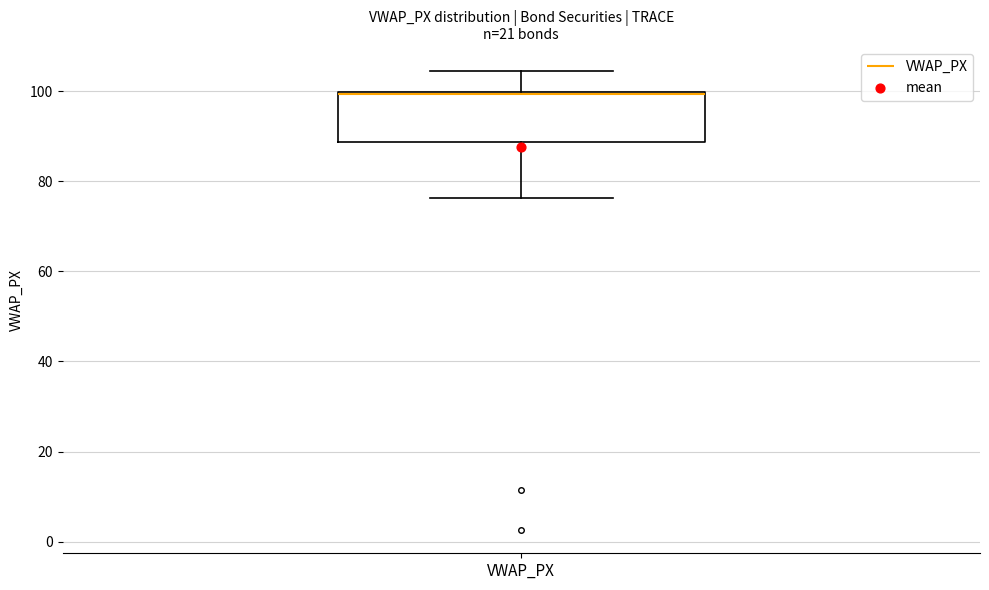

Where is the upper edge of the box for VWAP_PX on the y-axis? The values are not printed on the chart, so give them approximately, as read against the axis.

100